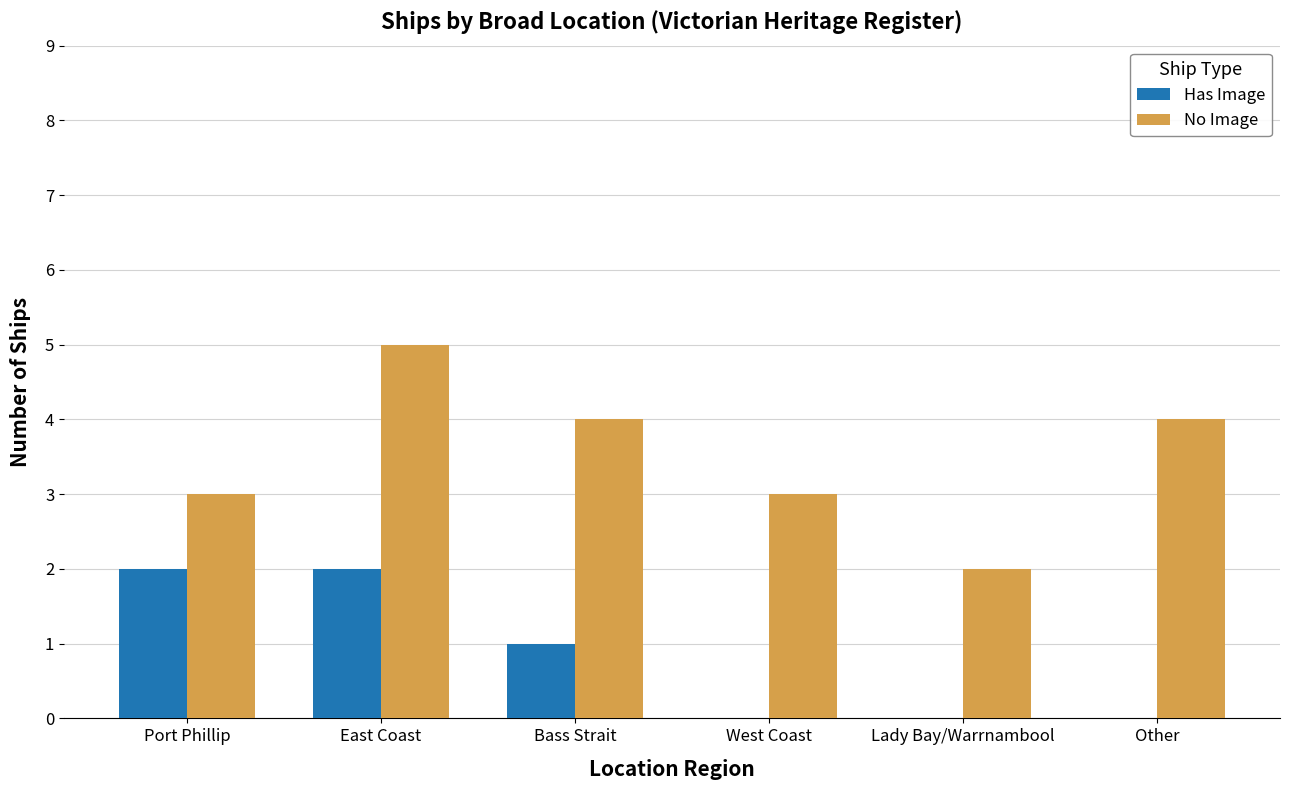

At which category is the sum across all series the highest?

East Coast